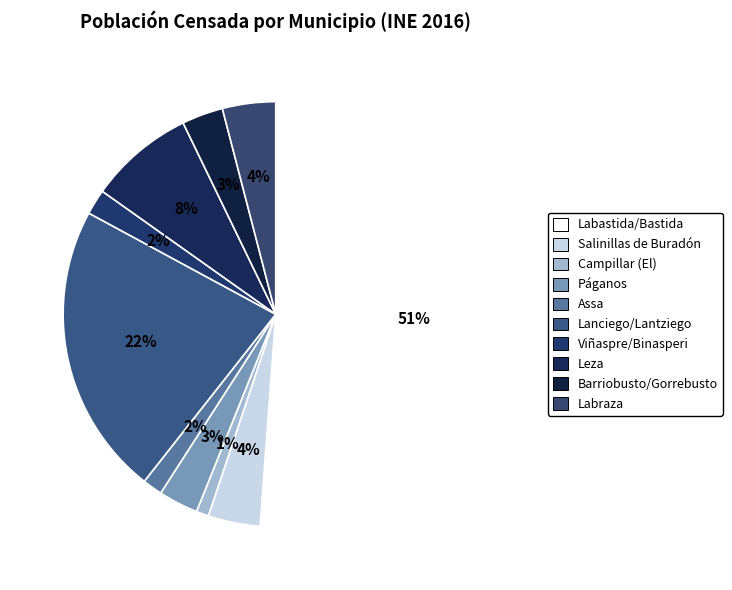

Approximately how many times larger is the value at Viñaspre/Binasperi compared to Assa?

1.3